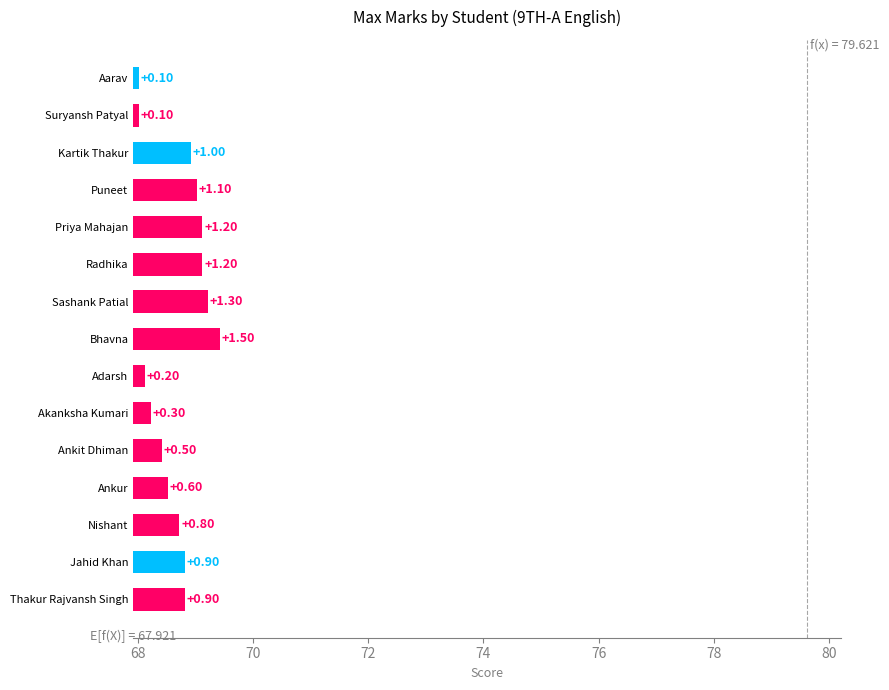

The value at Priya Mahajan is 1.8. True or false?

False